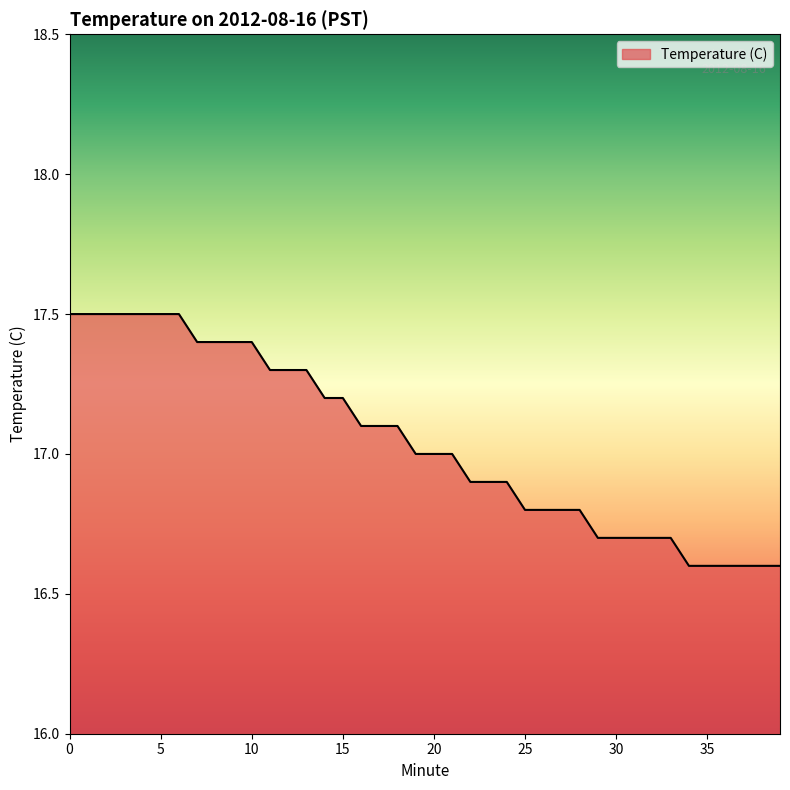

What is the maximum value shown in the chart?

17.5